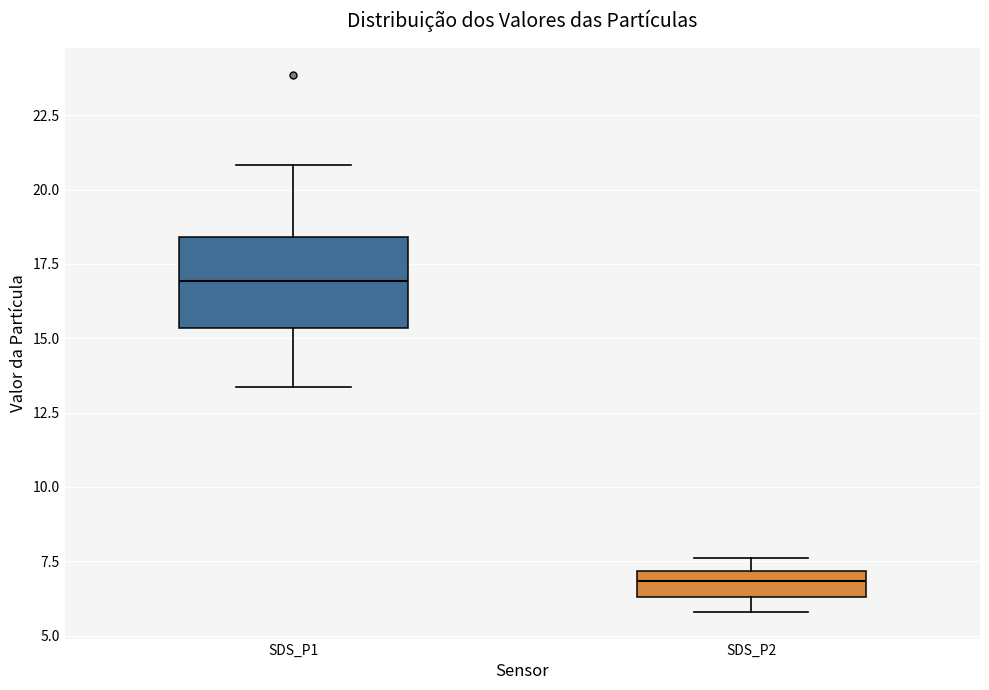

Where does the lower whisker of the box for SDS_P1 end on the y-axis? The values are not printed on the chart, so give them approximately, as read against the axis.

13.5